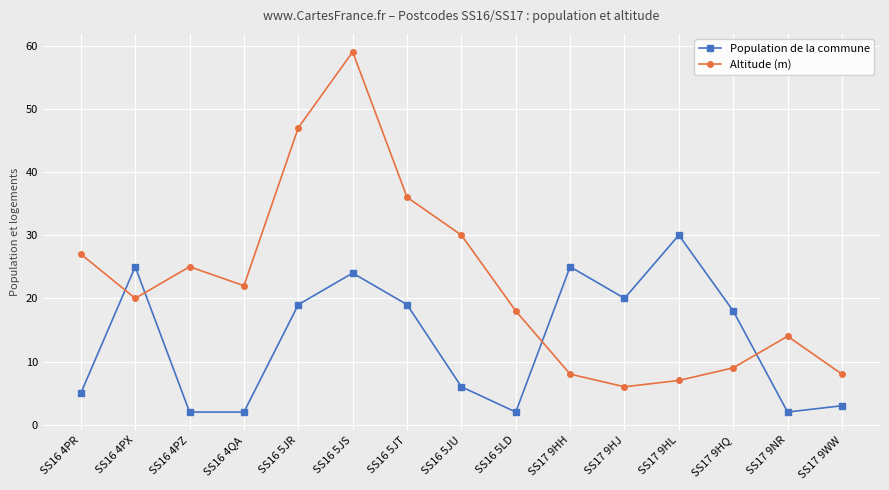

How many intersections are there between Altitude (m) and Population de la commune?

4